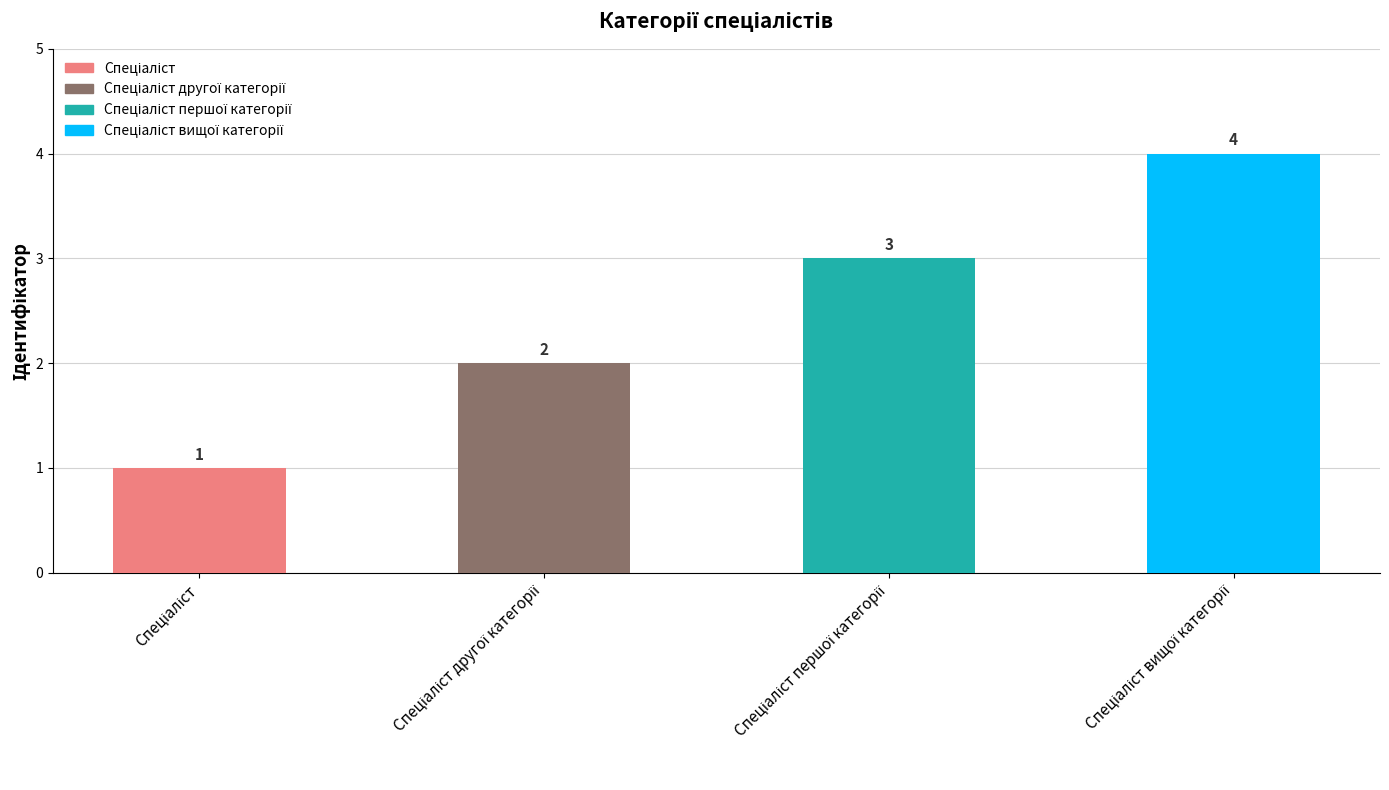

How many values are between 2 and 4?

3